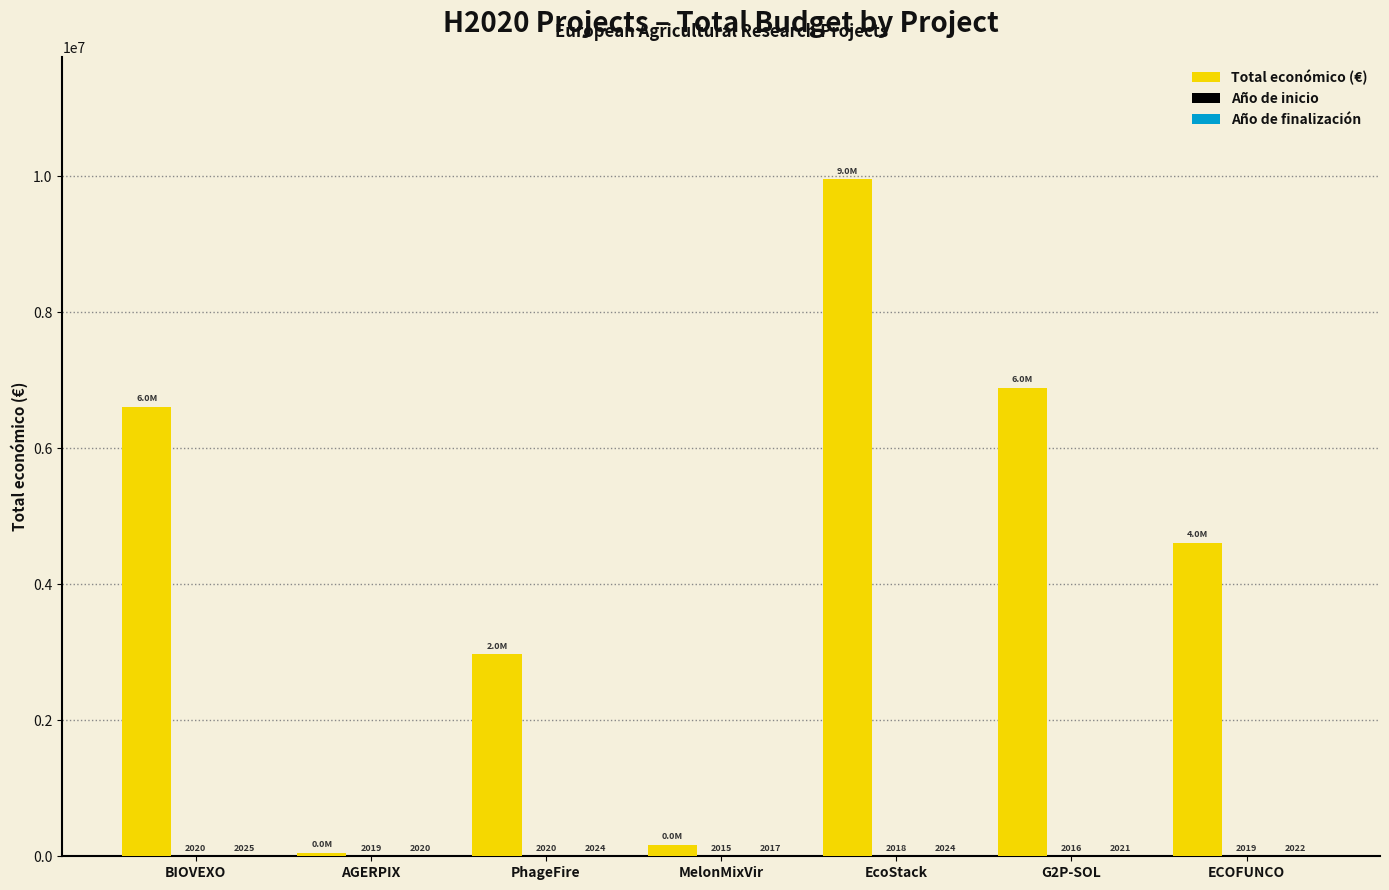

What is the total value across all series at MelonMixVir?

174153